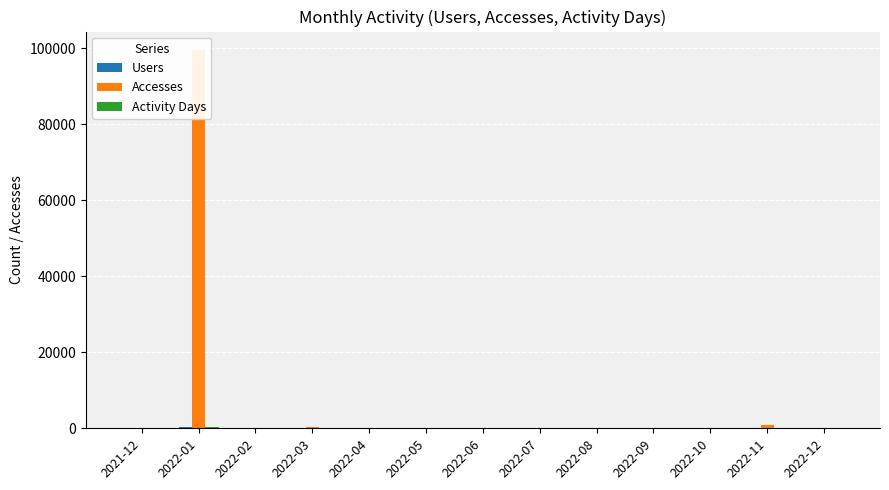

Are the bars grouped side by side (vs. stacked)?

Yes